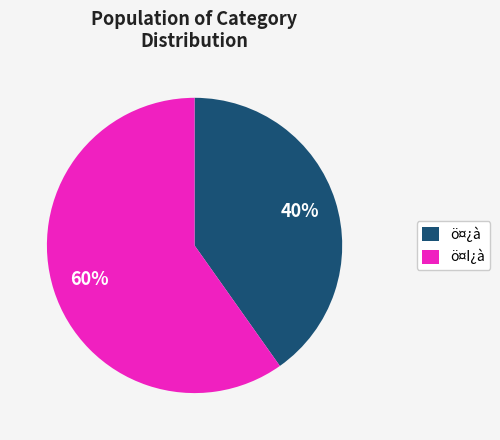

Is there any slice that represents more than half of the pie?

Yes